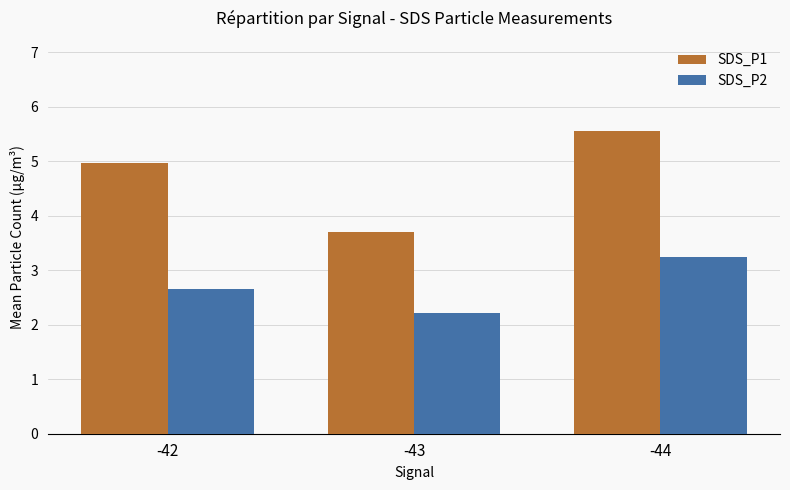

The SDS_P1 series shows 5.0 at -42. True or false?

True